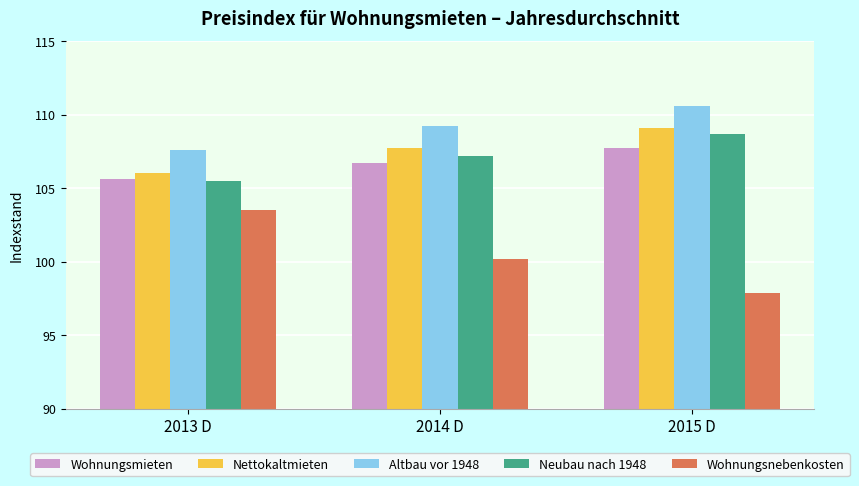

What is the difference between the second highest and minimum values in the Neubau nach 1948 series?

1.7